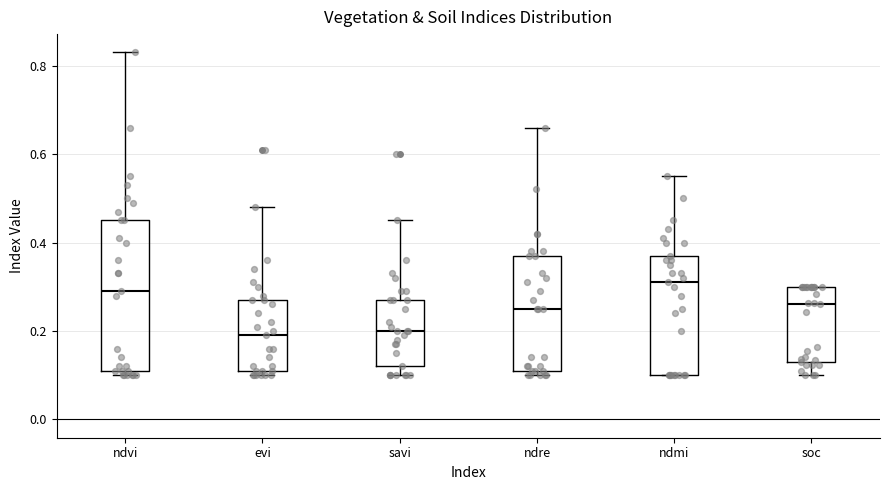

Reading left to right, read every box against the y-axis: the position of its median line, the range the box covers, and the ends of its whiskers. The values are not printed on the chart, so give them approximately, as read against the axis.

ndvi: median 0.30, box 0.12 to 0.46, whiskers 0.10 to 0.84
evi: median 0.20, box 0.12 to 0.28, whiskers 0.10 to 0.48
savi: median 0.20, box 0.12 to 0.28, whiskers 0.10 to 0.46
ndre: median 0.26, box 0.12 to 0.38, whiskers 0.10 to 0.66
ndmi: median 0.32, box 0.10 to 0.38, whiskers 0.10 to 0.56
soc: median 0.26, box 0.14 to 0.30, whiskers 0.10 to 0.30